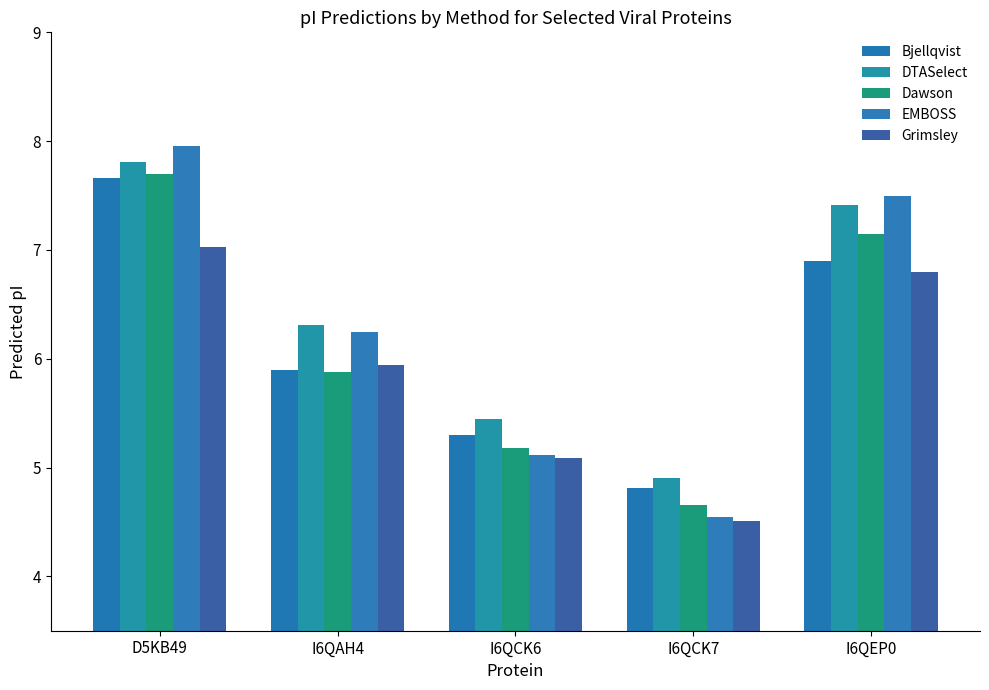

How many data points in Bjellqvist are less than 5?

1